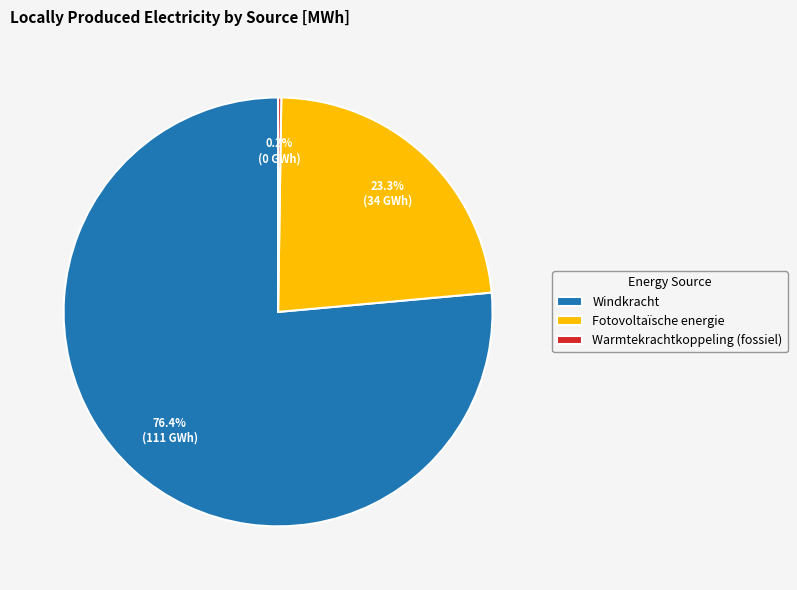

Does Fotovoltaïsche energie represent more than half of the total?

No